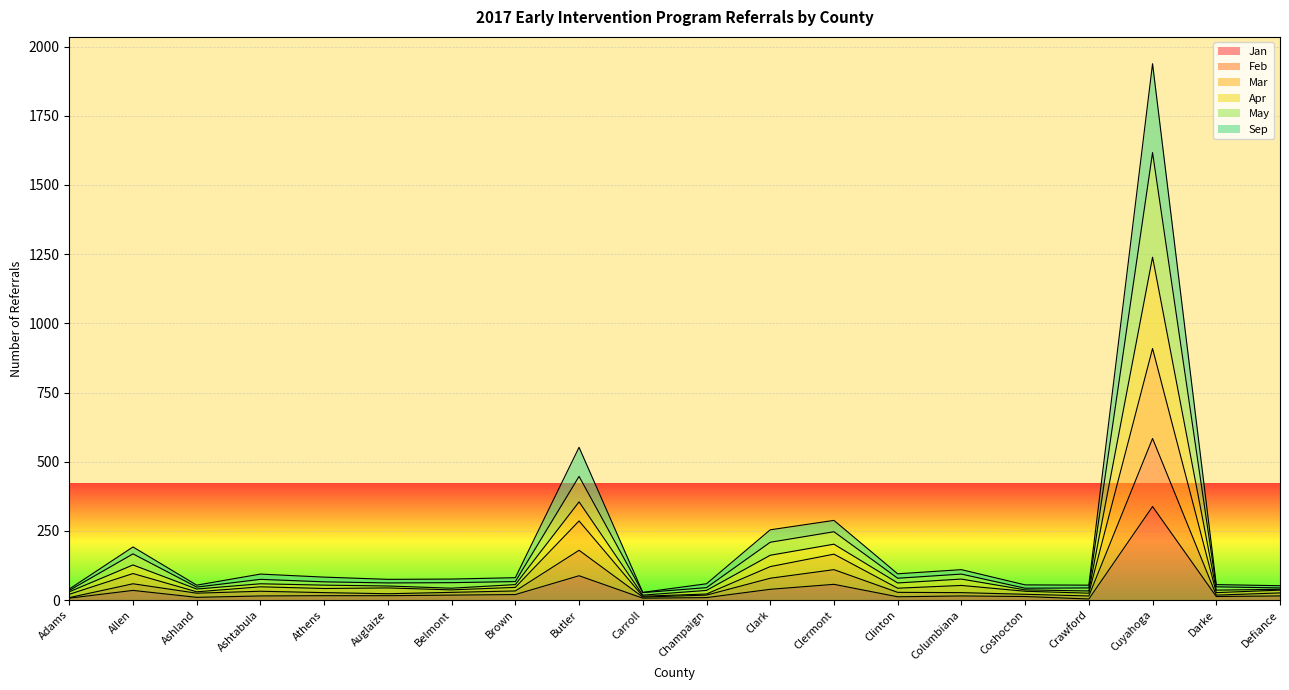

Does the chart display data point markers on the line(s)?

No